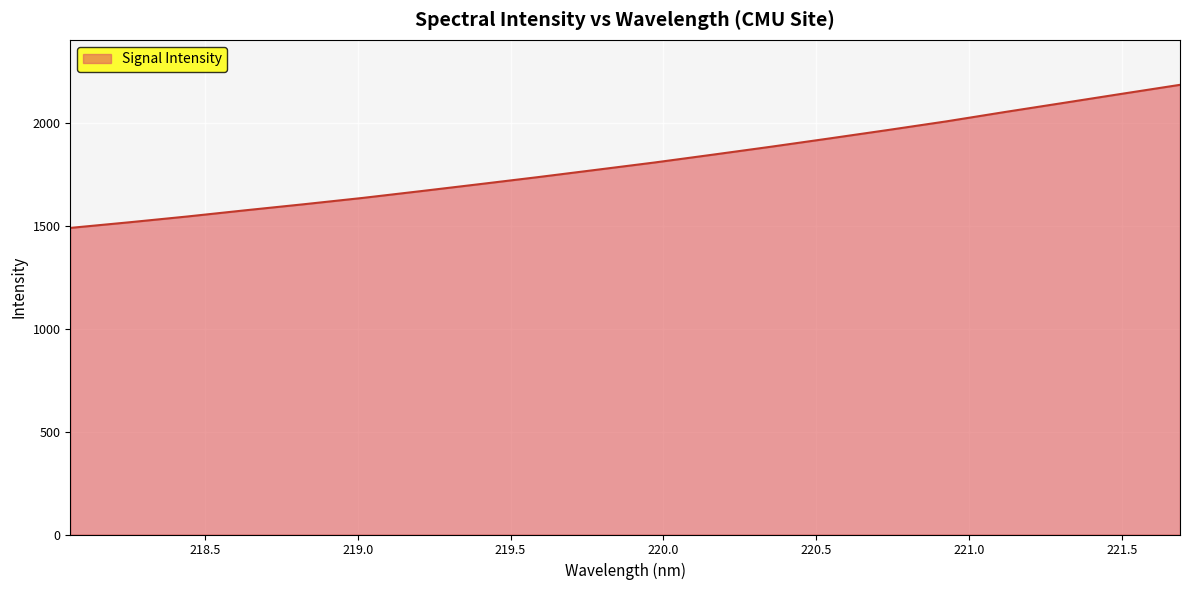

True or false: there are more than 0 points higher than both neighbors.

False